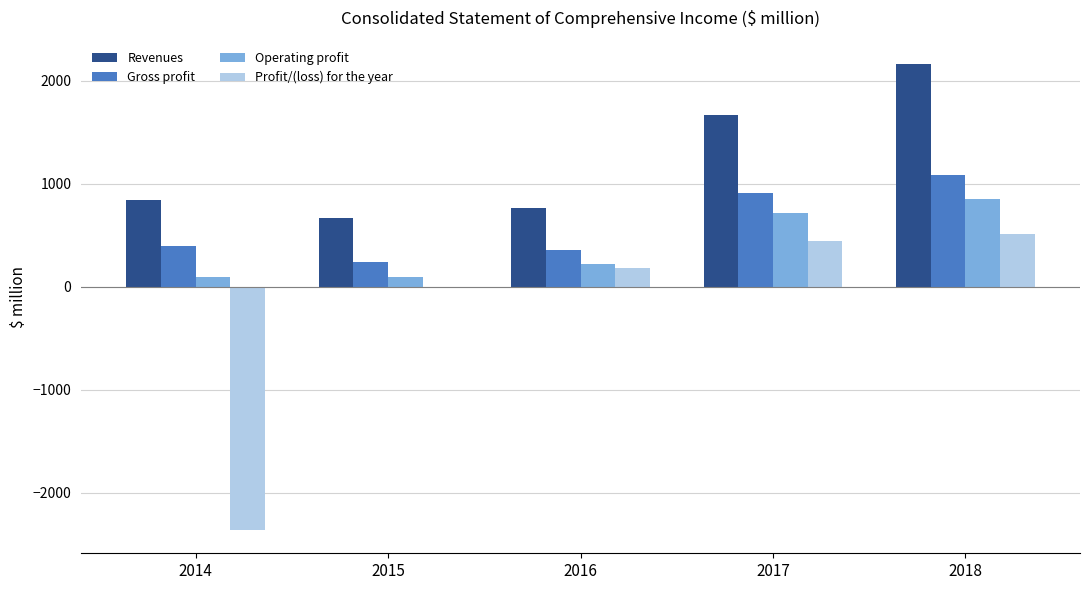

What is the sum of all Profit/(loss) for the year values?

-1240